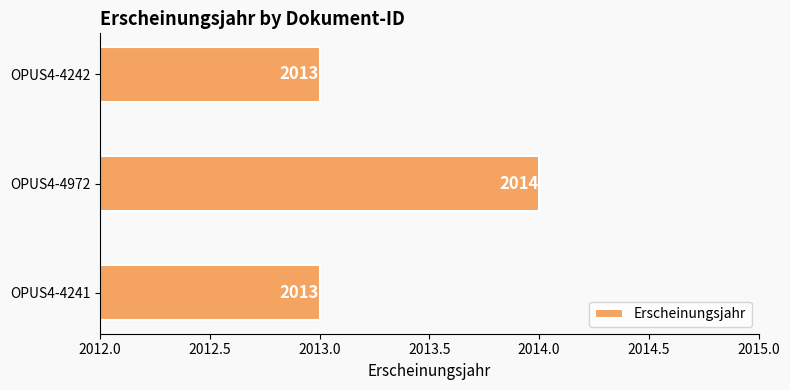

Reading bottom to top, list all the values displayed in this chart.

2013	2014	2013